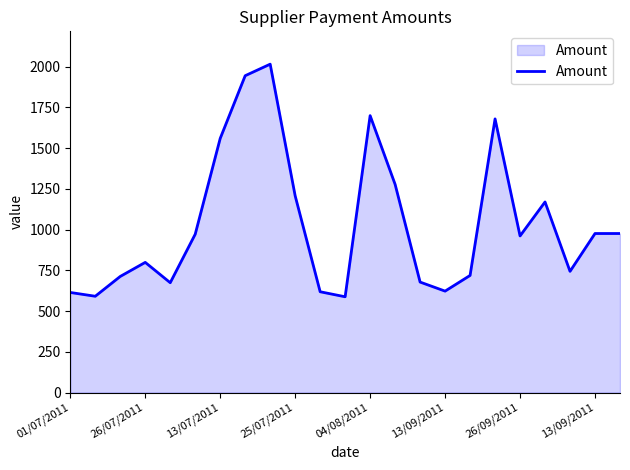

What is the maximum value shown in the chart?

2016.0